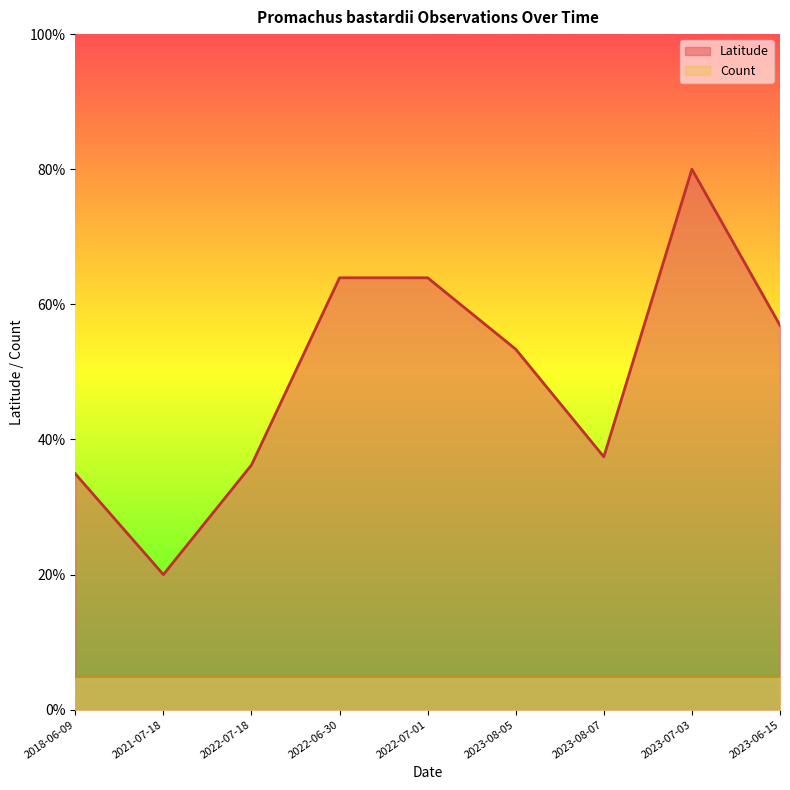

How many lines are shown in the chart?

2